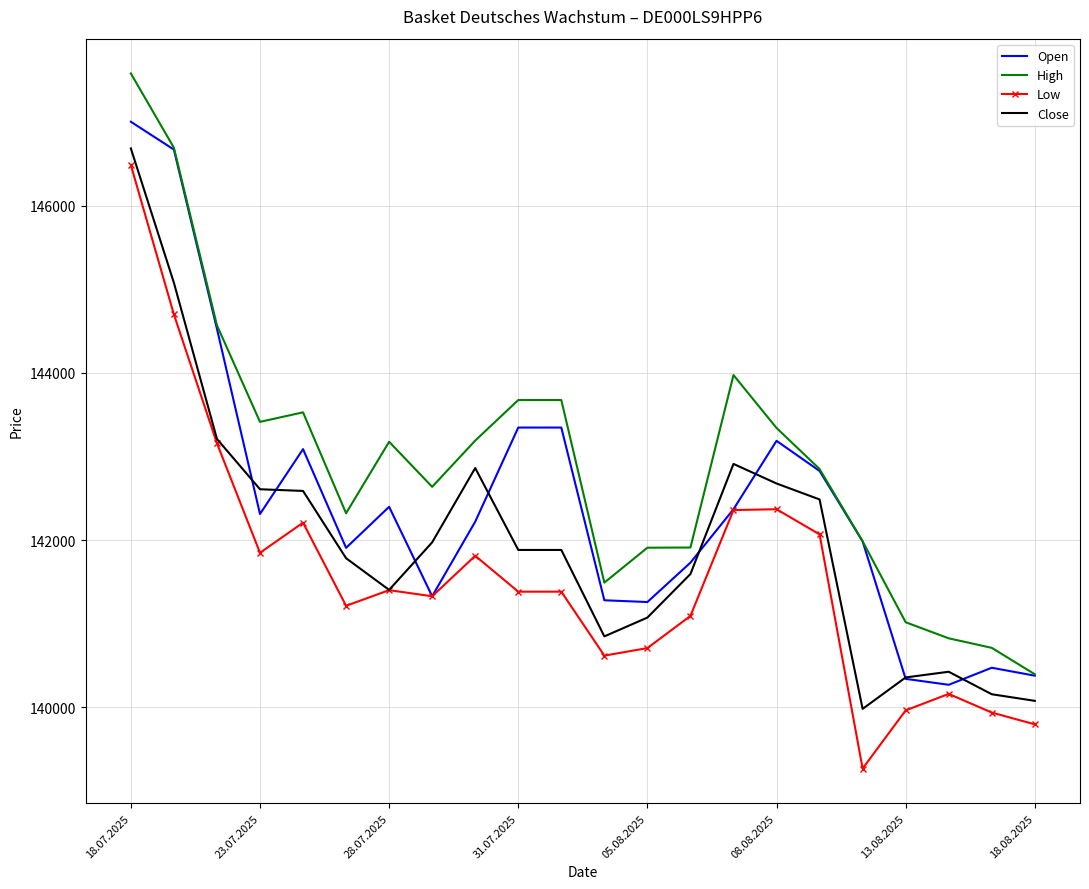

Which series has the largest total across all categories?

High